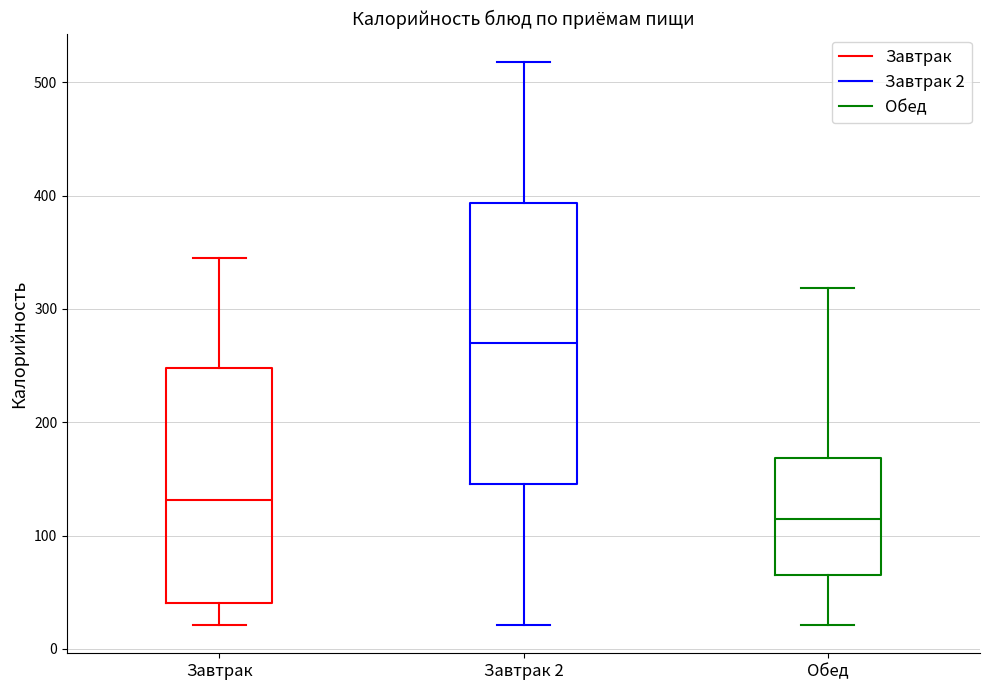

Which box's median line is the highest?

Завтрак 2